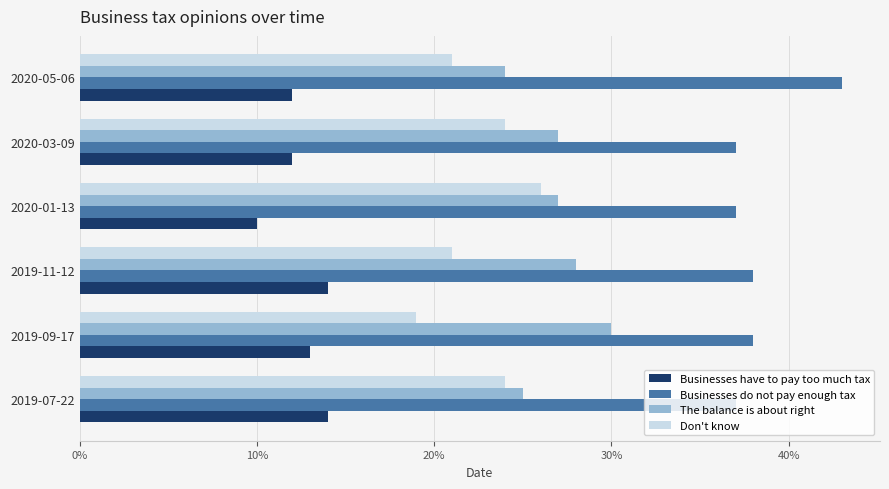

What are all the series names shown in the legend?

Businesses have to pay too much tax, Businesses do not pay enough tax, The balance is about right, Don't know